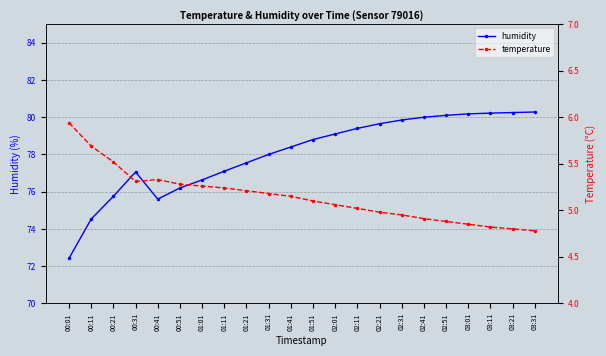

Is it true that humidity equals 123.5 at 03:31?

False